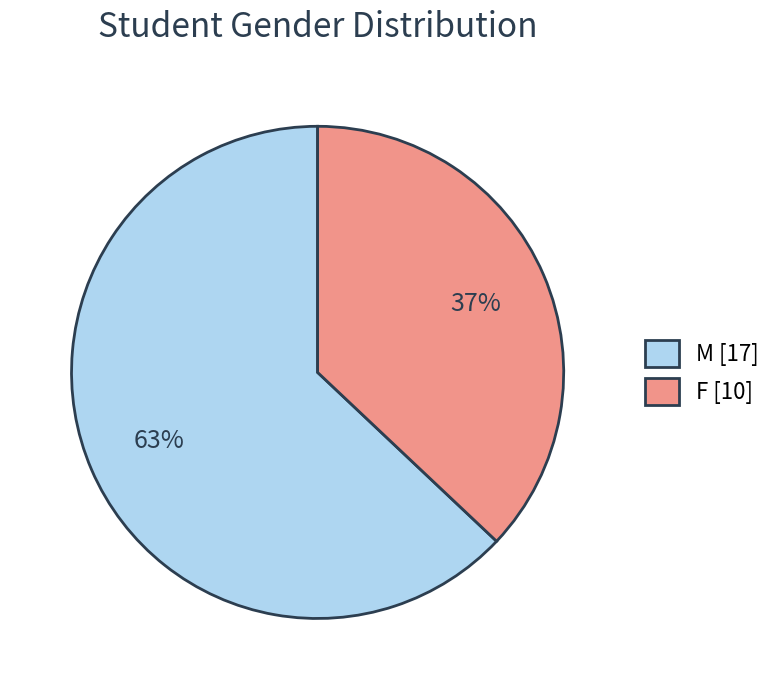

How many segments does this pie chart have?

2